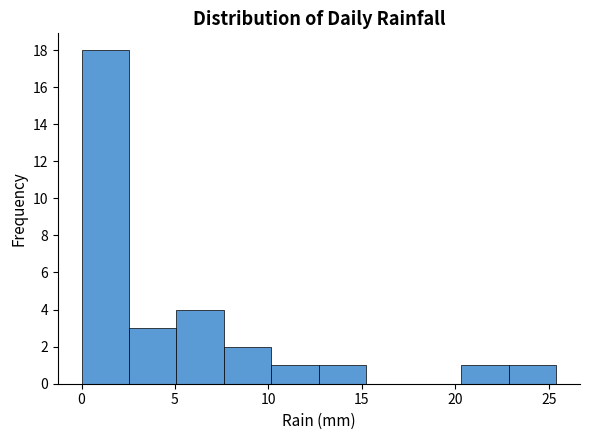

How tall is the bar that spans 20.5 to 23.0 on the x-axis? Neither the bar edges nor the heights are printed on the chart, so give them approximately, as read against the axes.

1